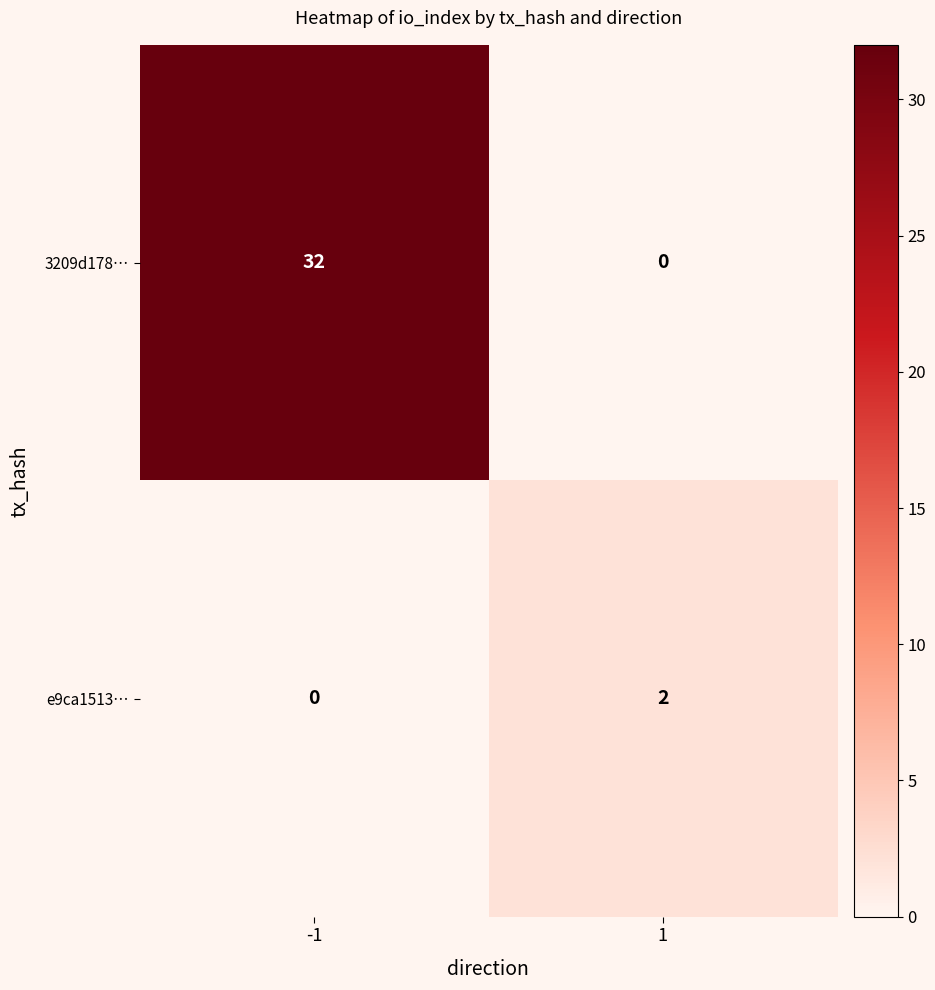

True or false: 3209d178… has a value of 12 at -1.

False